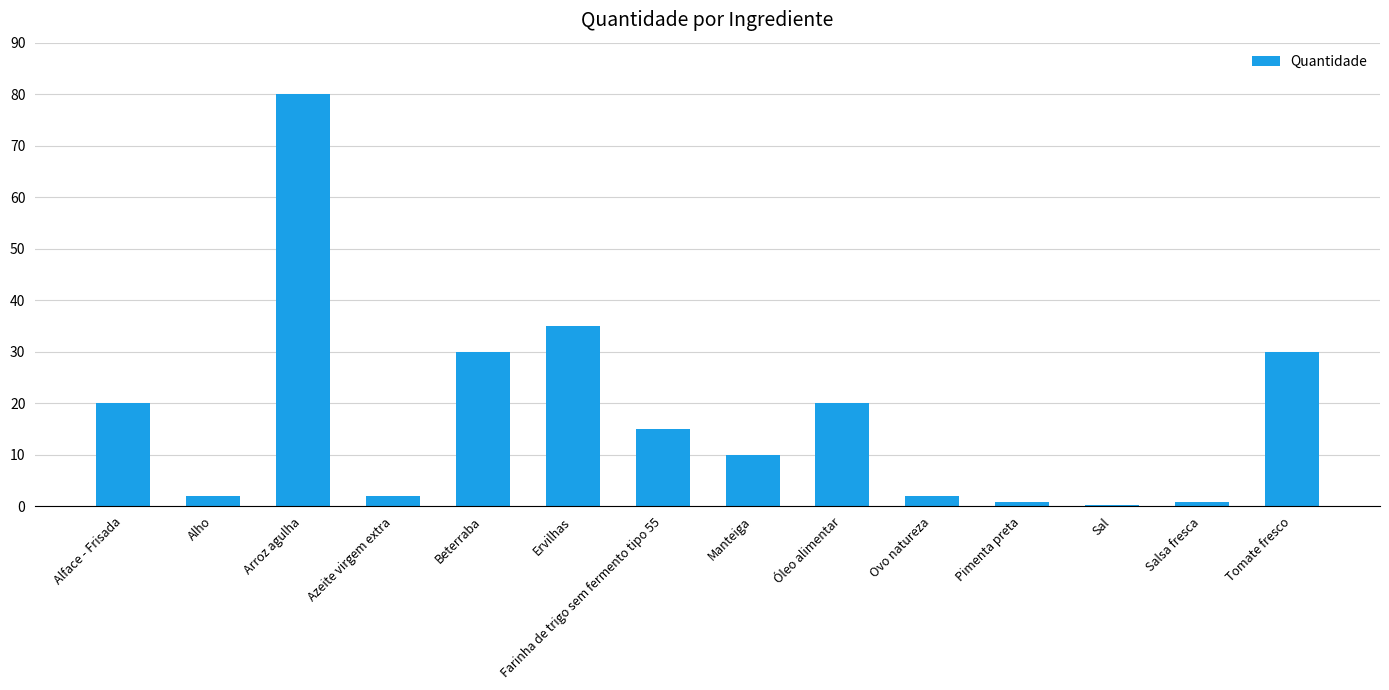

What is the ratio of the value at Pimenta preta to the value at Farinha de trigo sem fermento tipo 55?

0.1